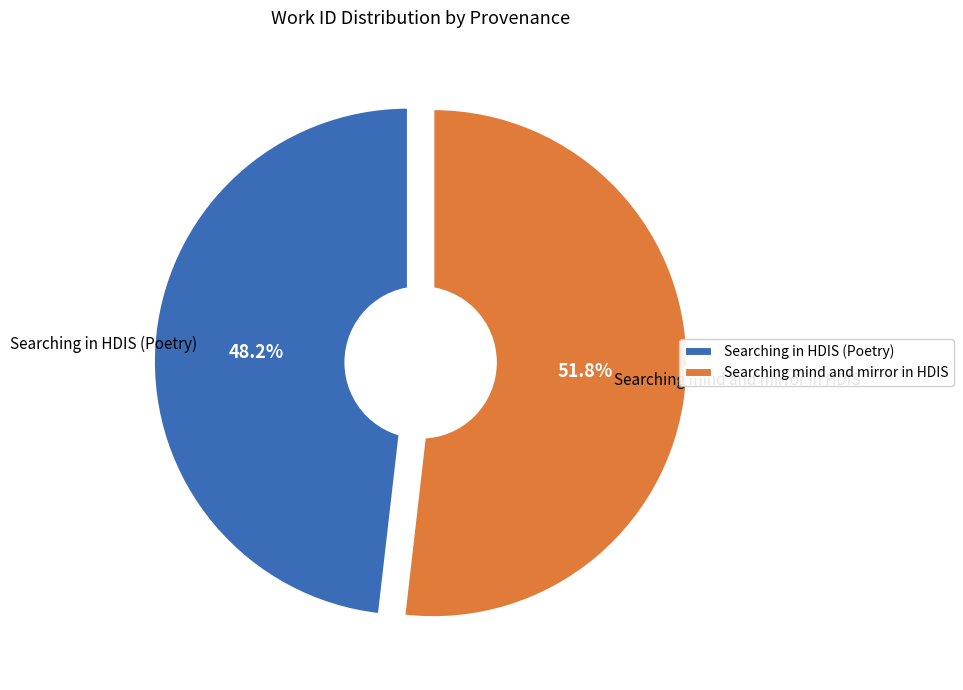

Rank the categories by value from lowest to highest.

Searching in HDIS (Poetry), Searching mind and mirror in HDIS